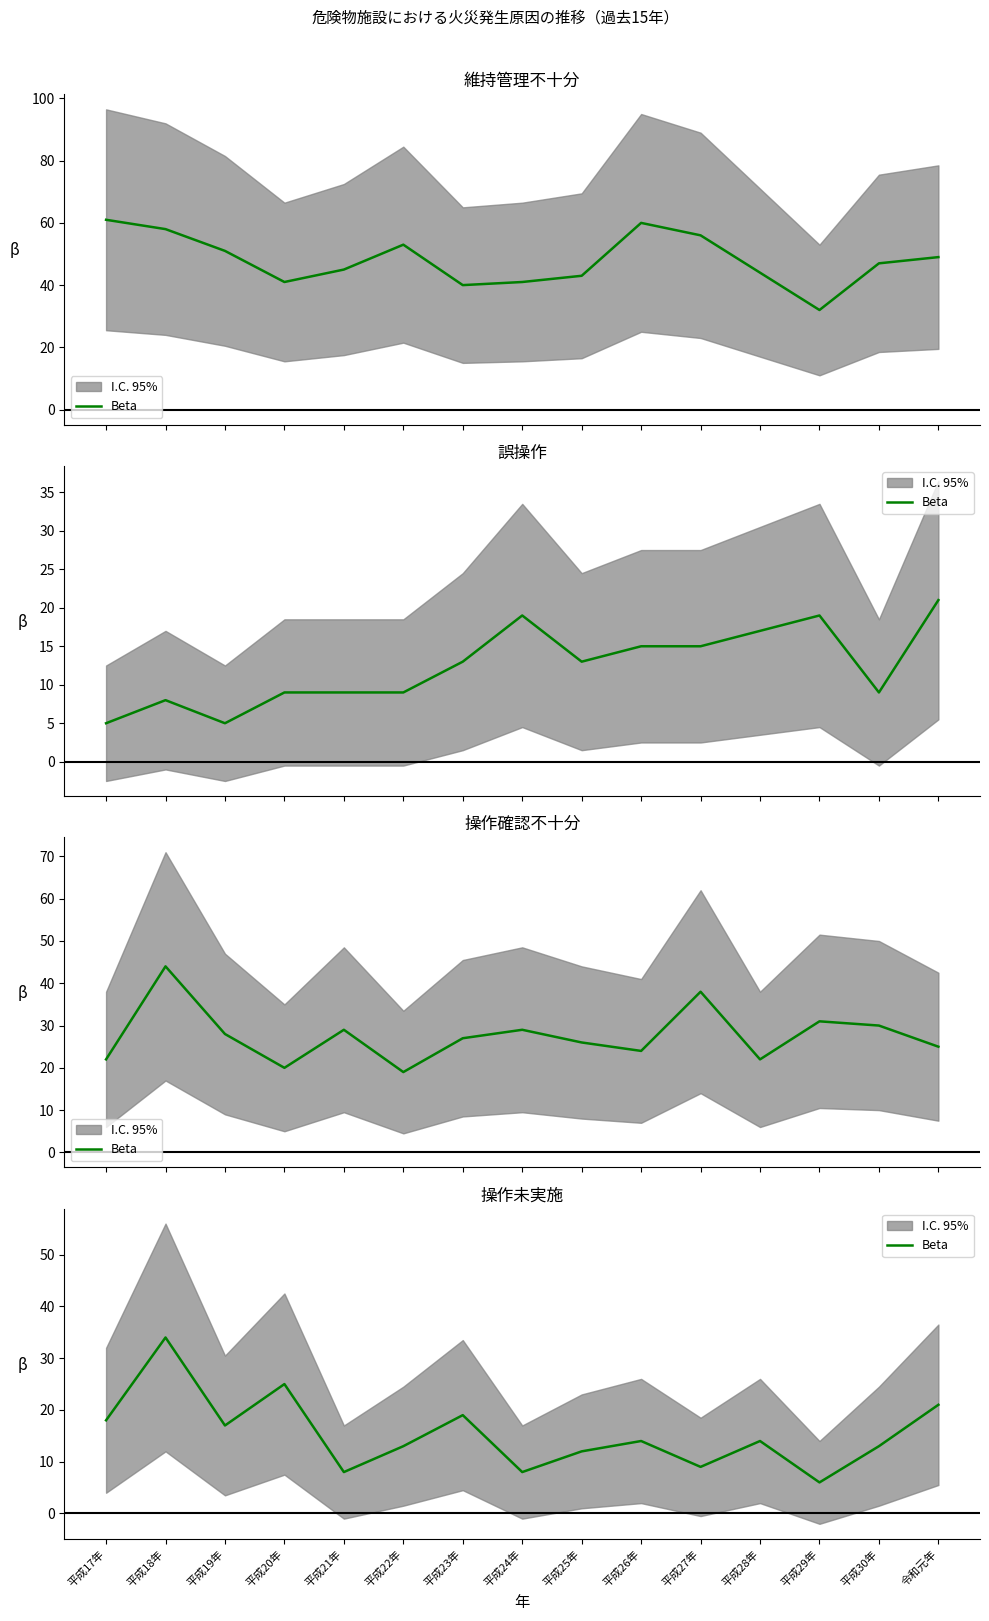

Reading right to left, transcribe all the data shown in this chart.

21	13	6	14	9	14	12	8	19	13	8	25	17	34	18